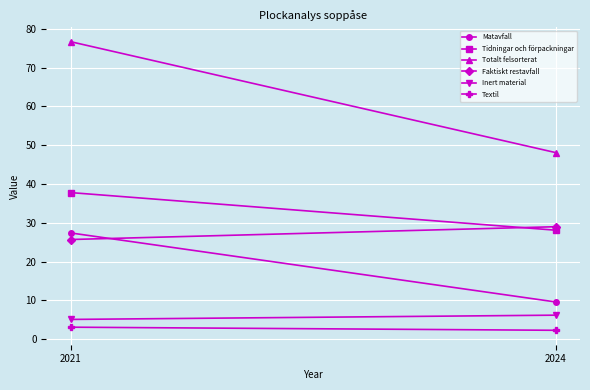

What is the difference between the maximum and minimum values in the Matavfall series?

17.8